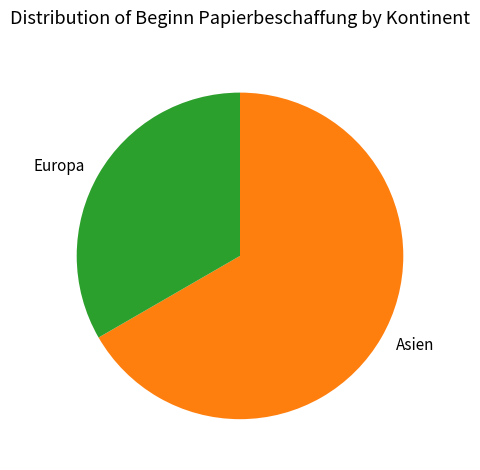

Is there any slice that represents more than half of the pie?

Yes